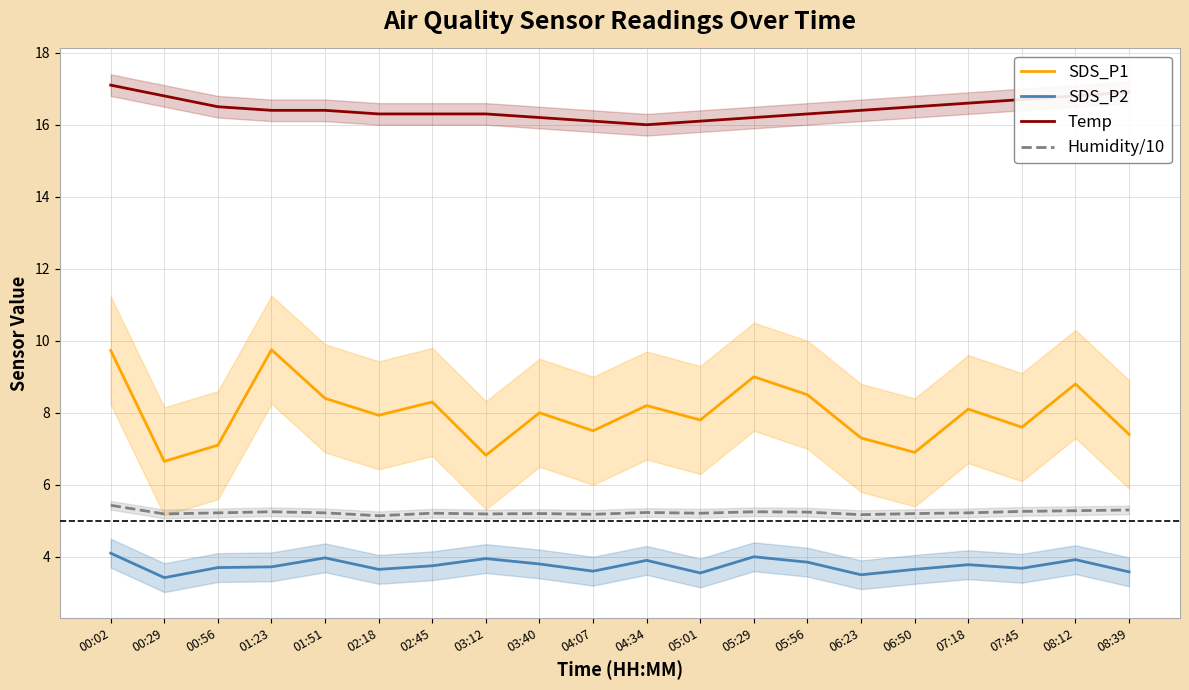

Which series has the widest spread of values?

SDS_P1